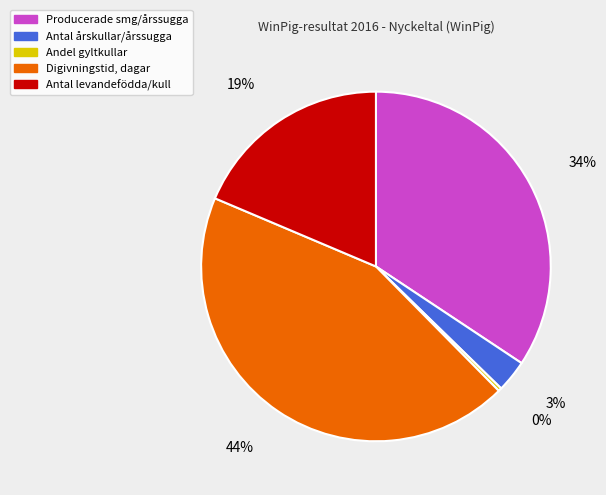

Combined, do Antal levandefödda/kull and Andel gyltkullar account for over 50%?

No